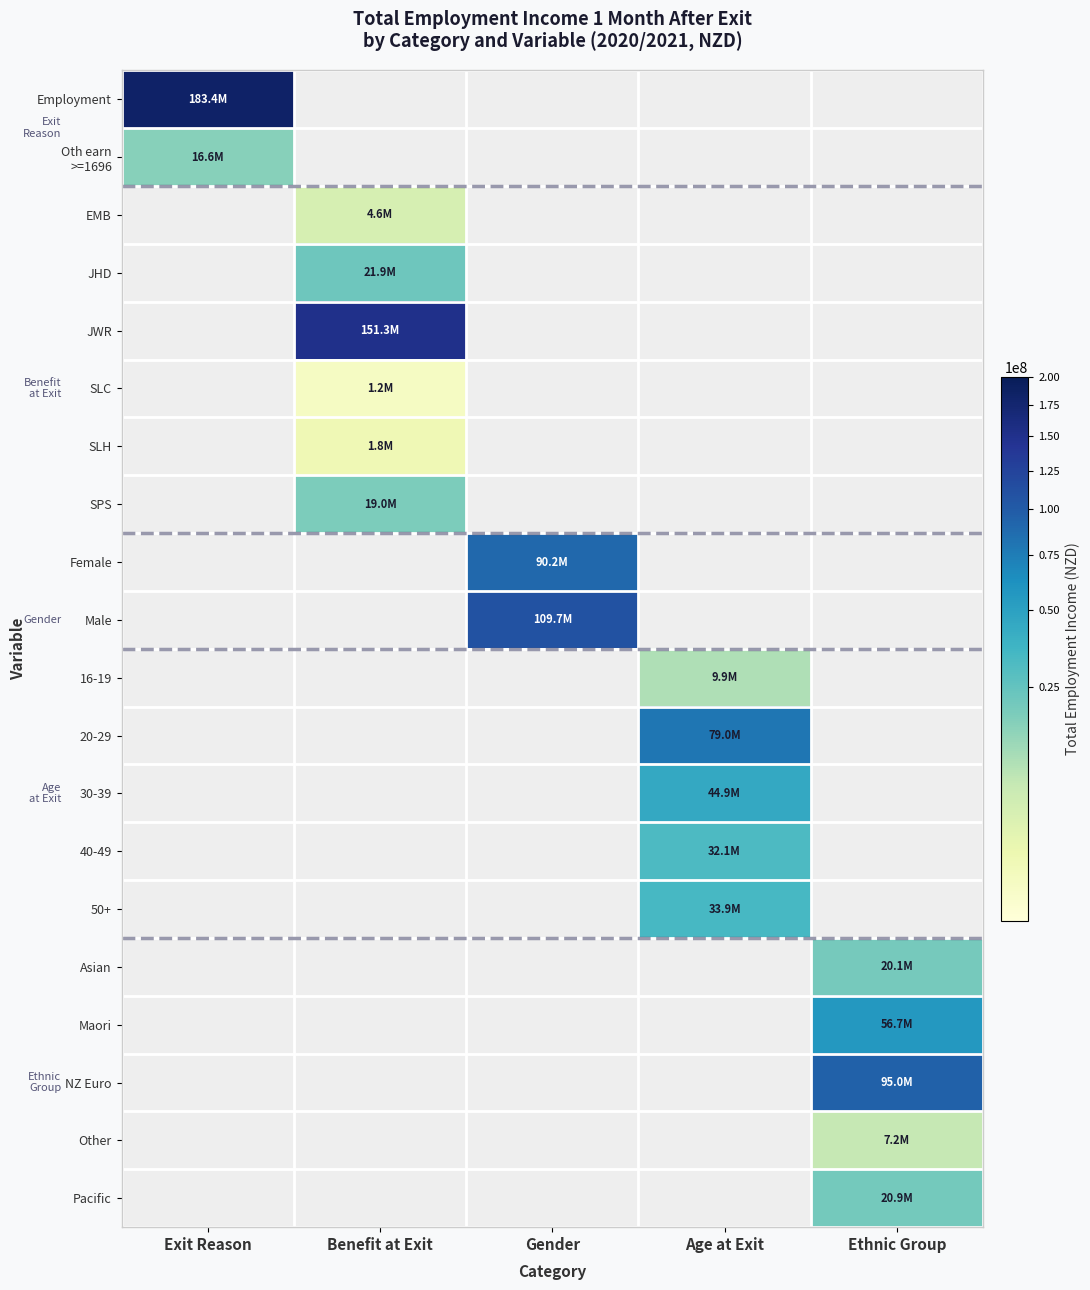

Which series has the largest total across all categories?

Employment